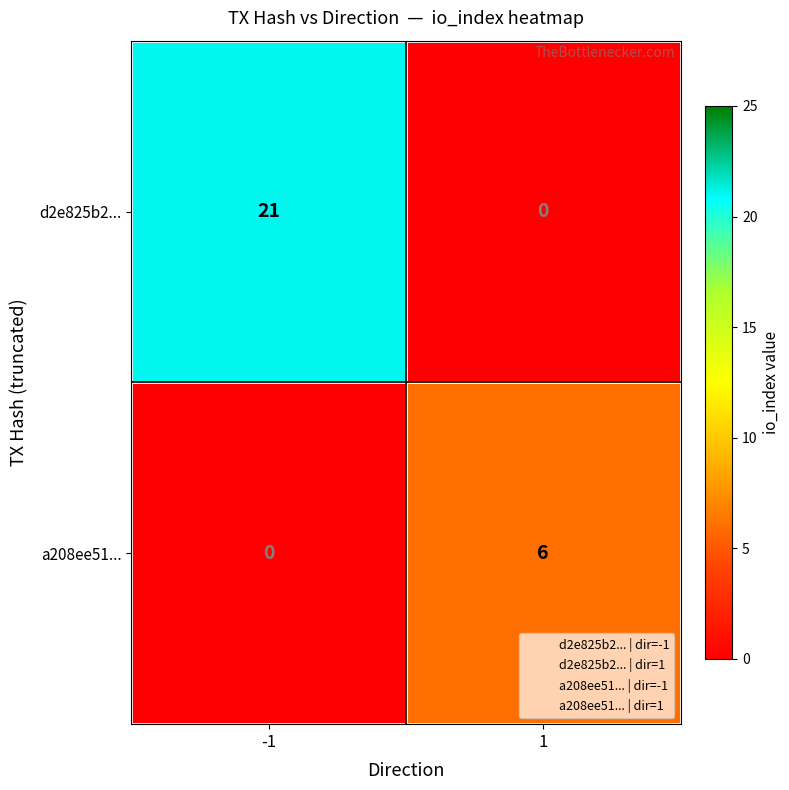

What is the highest value of the d2e825b2... series?

21